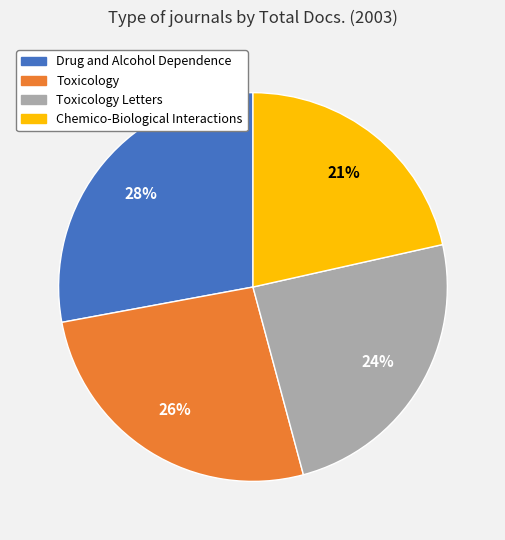

Which slice is the largest?

Drug and Alcohol Dependence